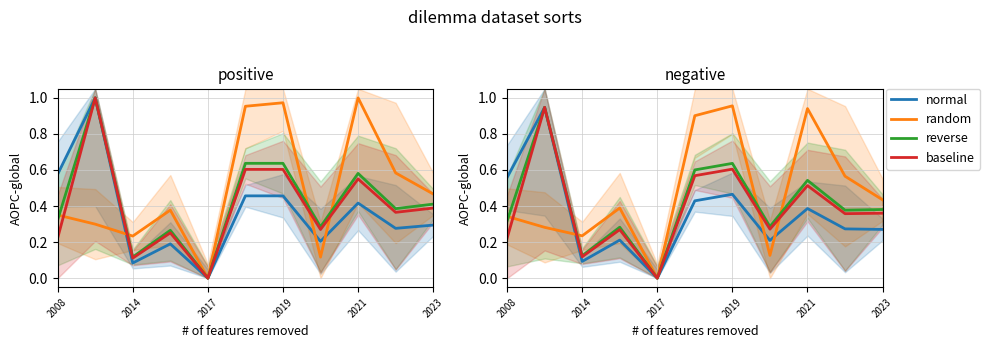

True or false: reverse has more than 1 points higher than both neighbors.

True